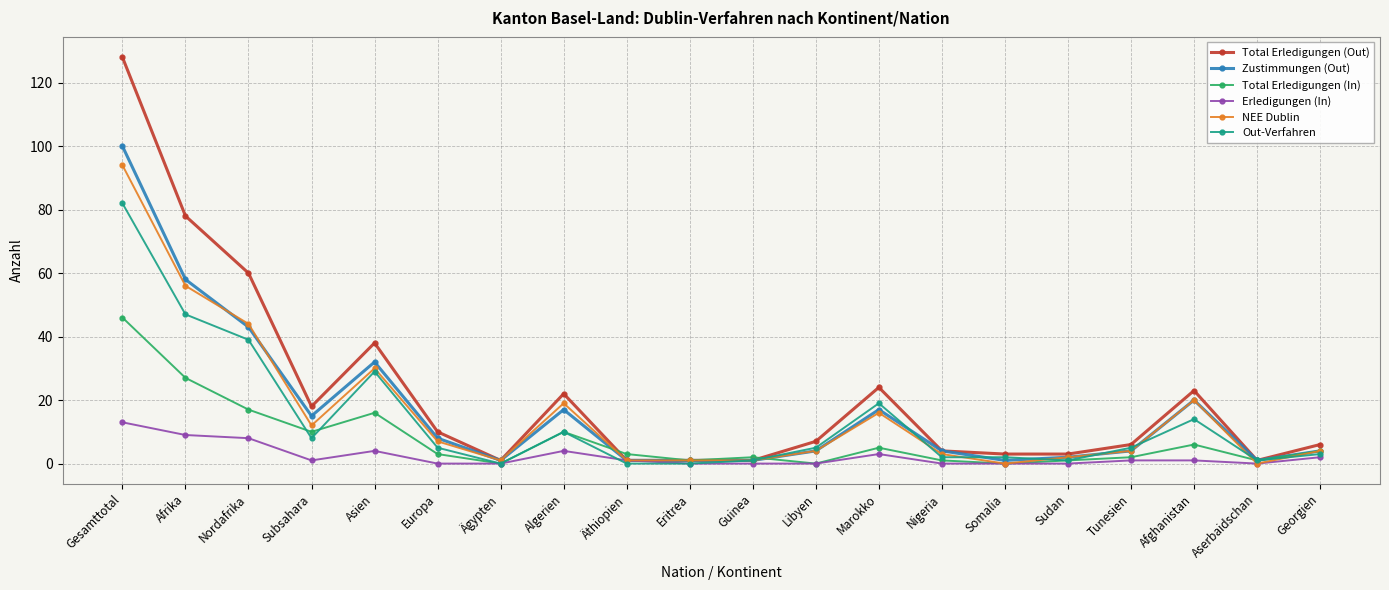

The value of Out-Verfahren at Ägypten is 0. True or false?

True